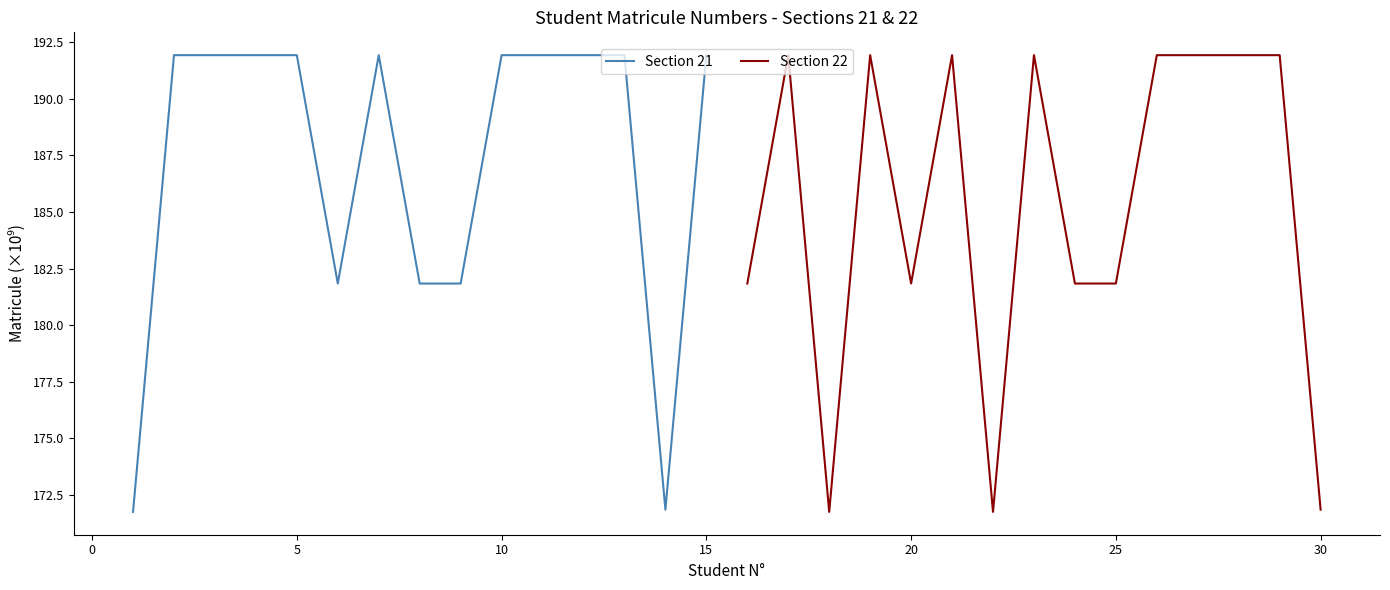

What is the minimum value for Section 21?

171.7